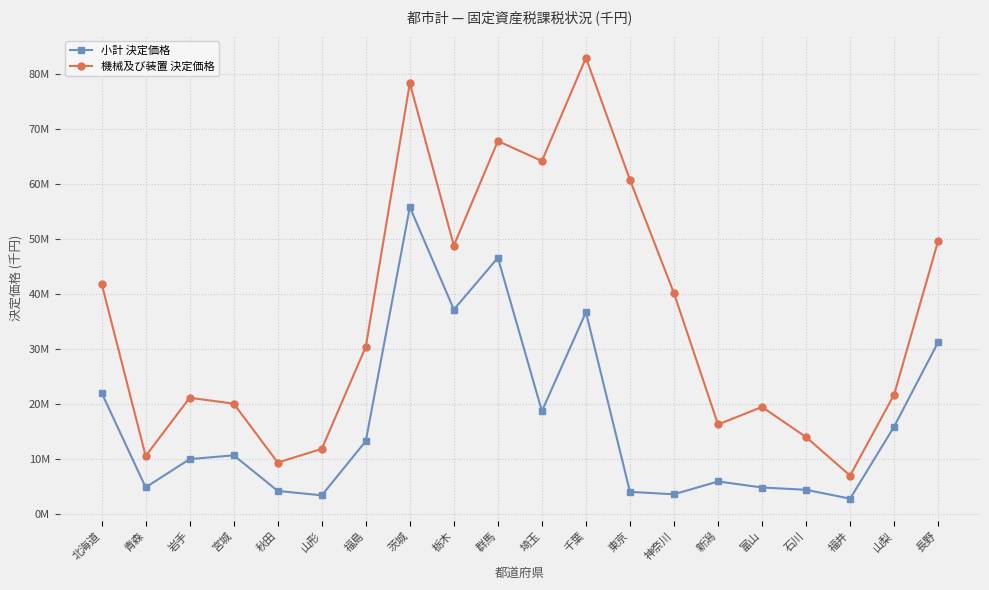

What is the difference between the second highest and second lowest values in the 機械及び装置 決定価格 series?

68856048